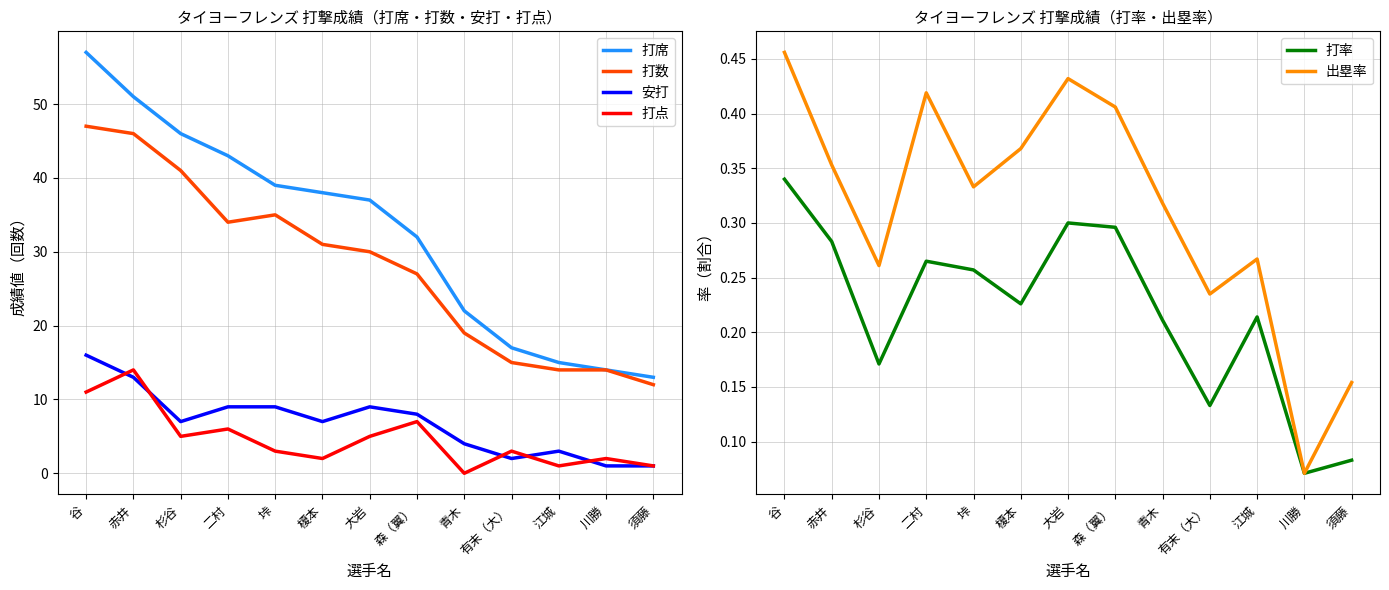

The 打点 series shows 2.2 at 大岩. True or false?

False